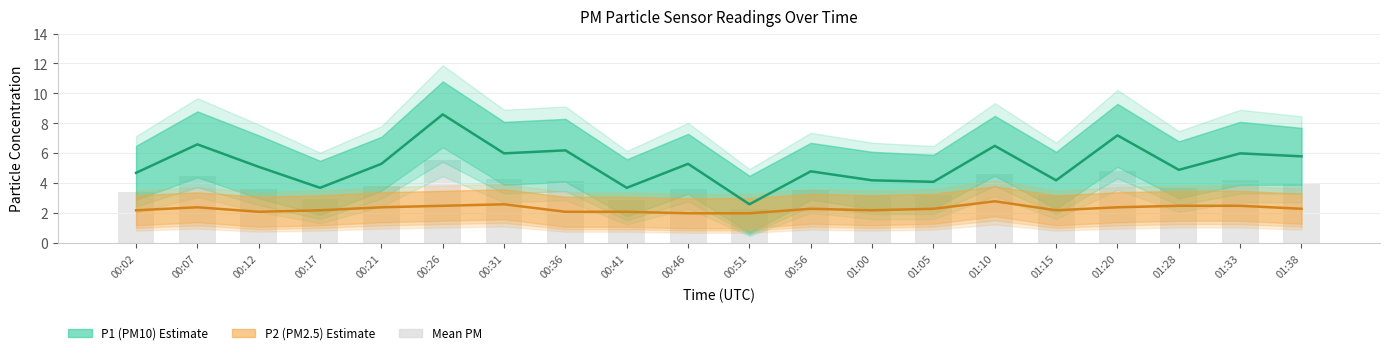

What position from the left is 00:17?

4